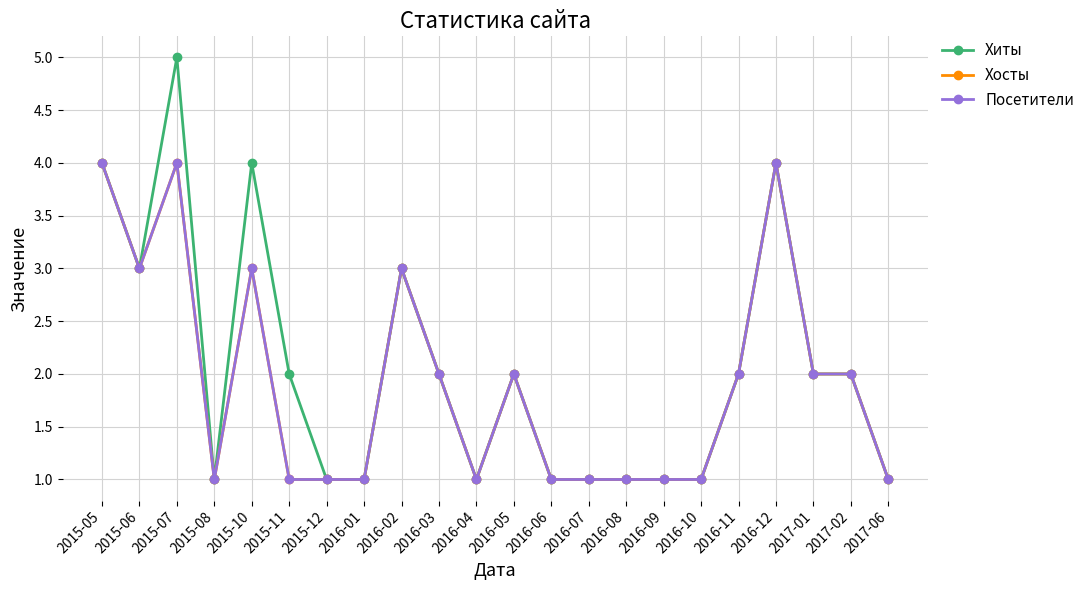

Does the chart display data point markers on the line(s)?

Yes